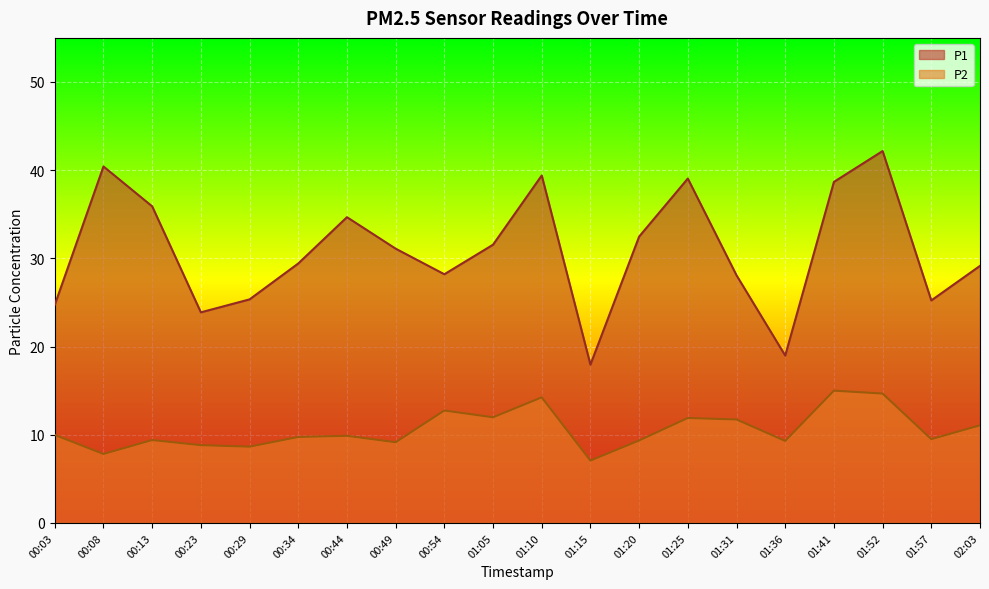

What is the value of the P1 point at the 9th from the left?

28.2